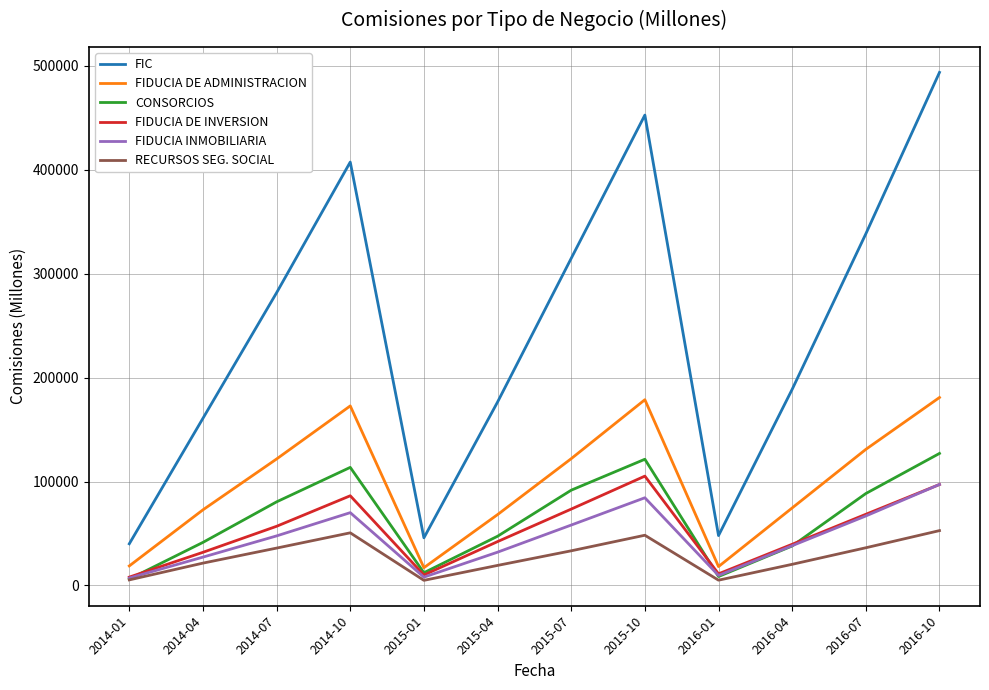

Rank the series by their maximum value, from lowest to highest.

RECURSOS SEG. SOCIAL, FIDUCIA INMOBILIARIA, FIDUCIA DE INVERSION, CONSORCIOS, FIDUCIA DE ADMINISTRACION, FIC